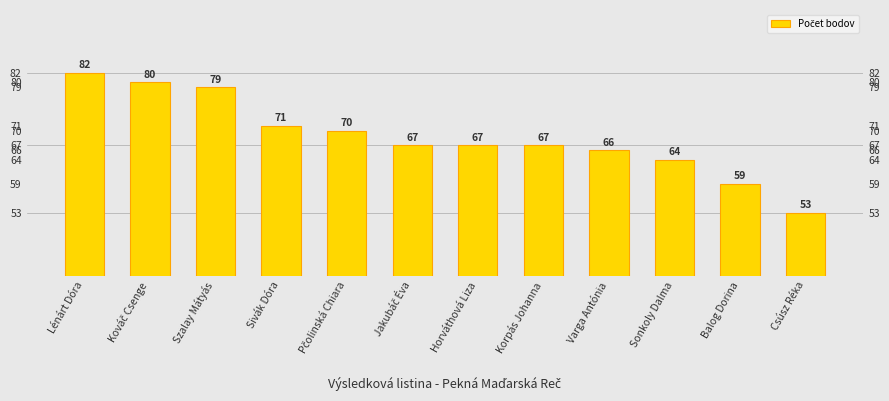

What is the smallest value displayed?

53